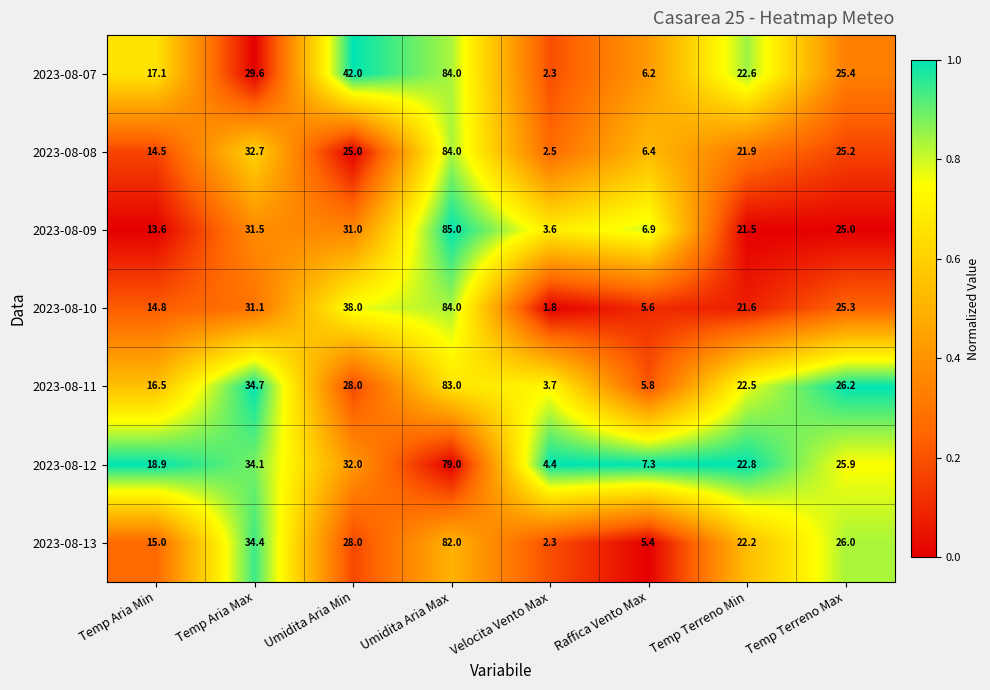

Where is 2023-08-08 nearest to the value 43?

Temp Aria Max